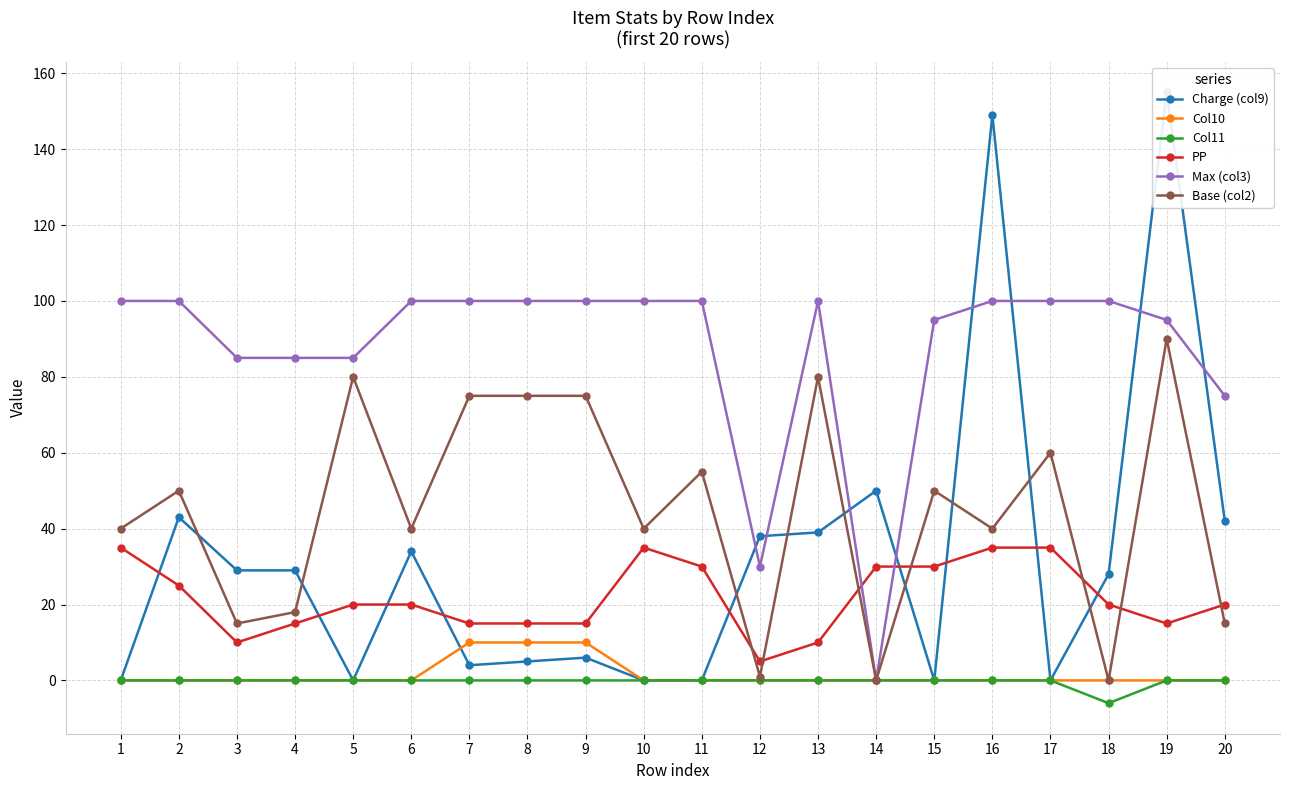

Which series has the largest total across all categories?

Max (col3)